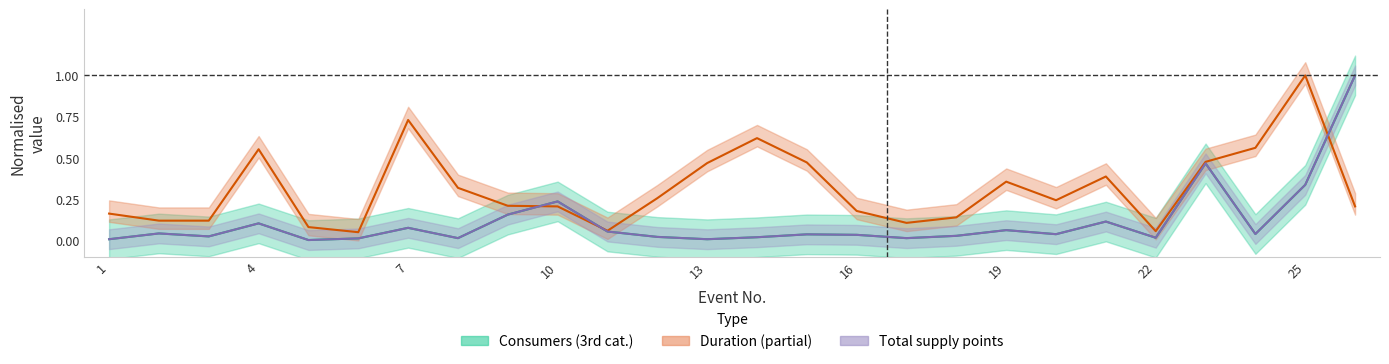

What is the maximum value for Всего точек поставки (col_16)?

1.0